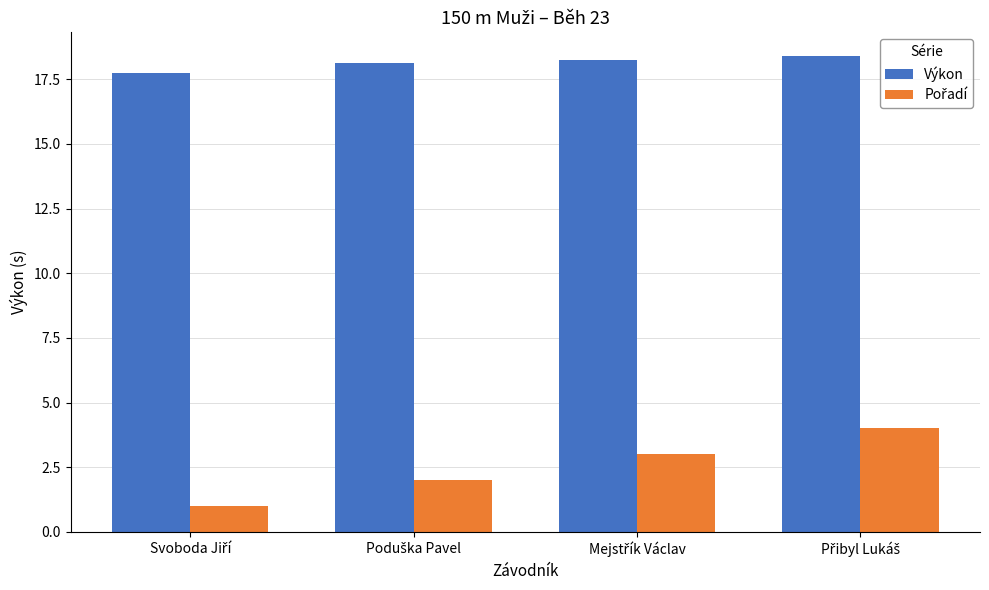

At how many categories does at least one series exceed 9?

4